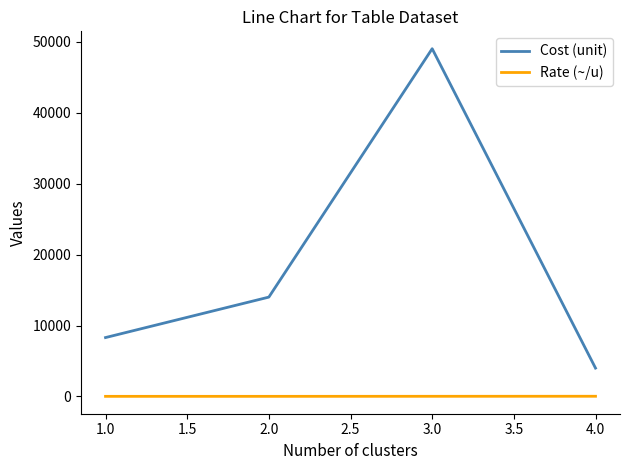

List the series in order of their overall mean, lowest first.

Rate (~/u), Cost (unit)